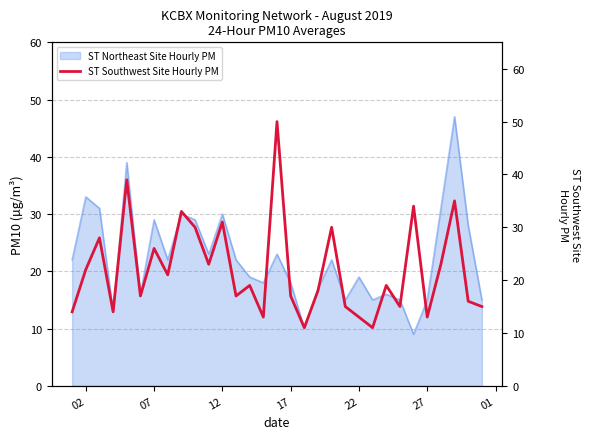

Reading left to right, list all the values displayed in this chart.

14	22	28	14	39	17	26	21	33	30	23	31	17	19	13	50	17	11	18	30	15	13	11	19	15	34	13	23	35	16	15